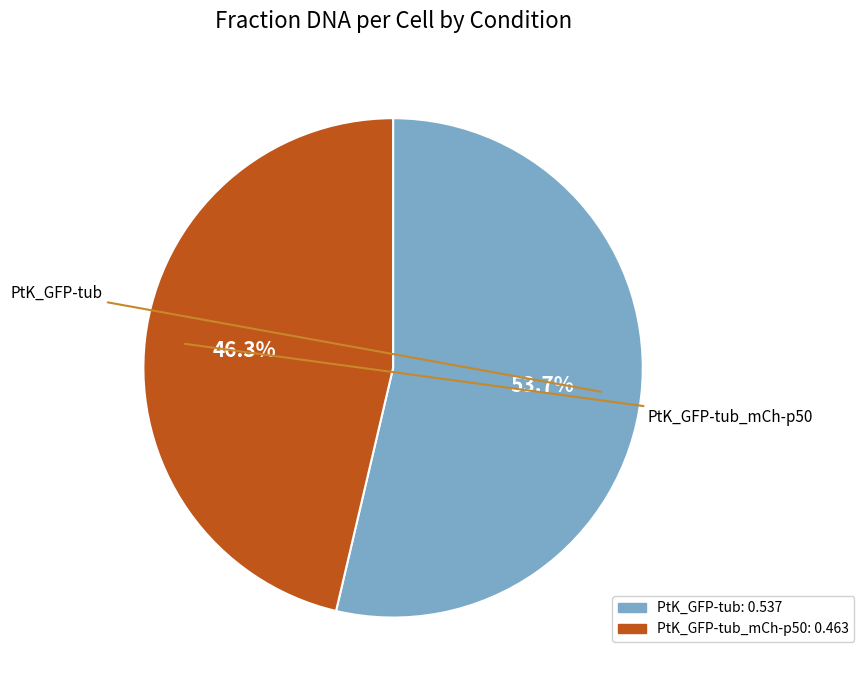

Count the number of slices in the pie.

2